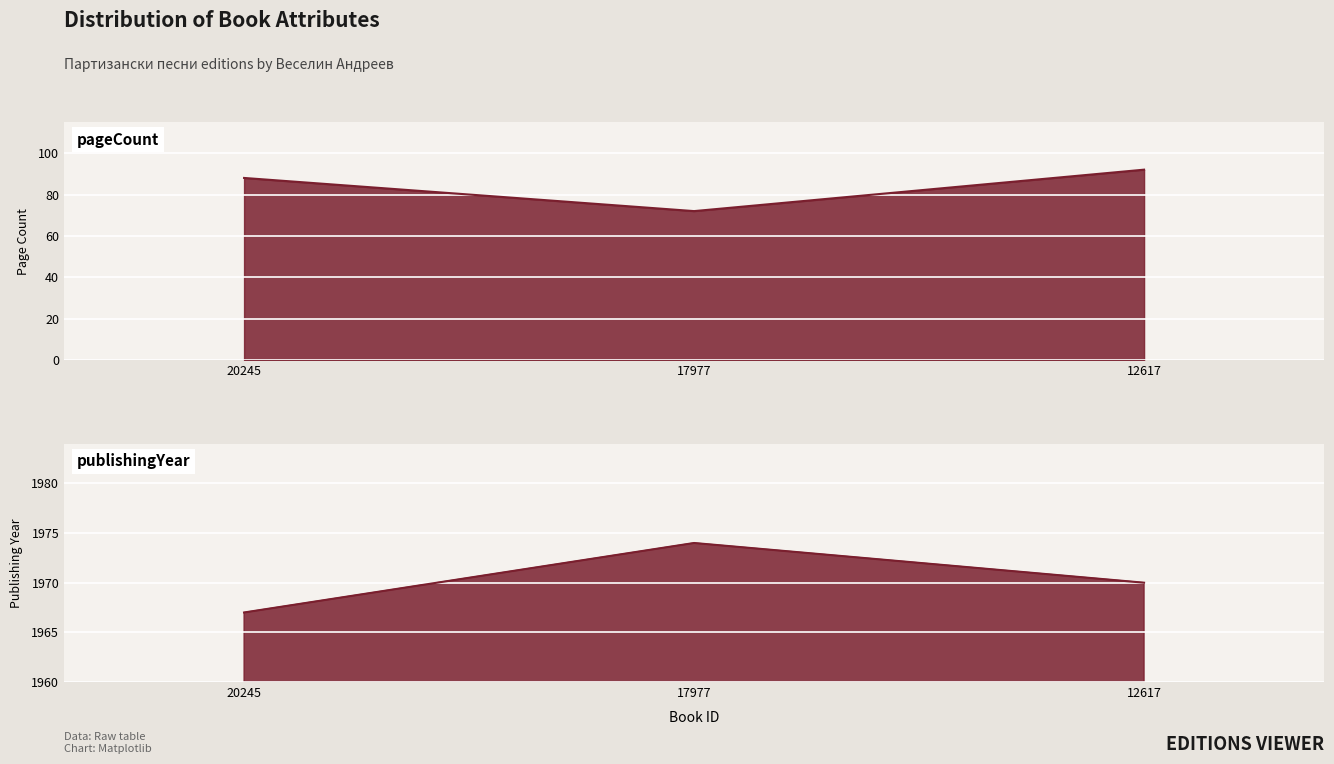

What is the value of the publishingYear point at the 3rd from the left?

1970